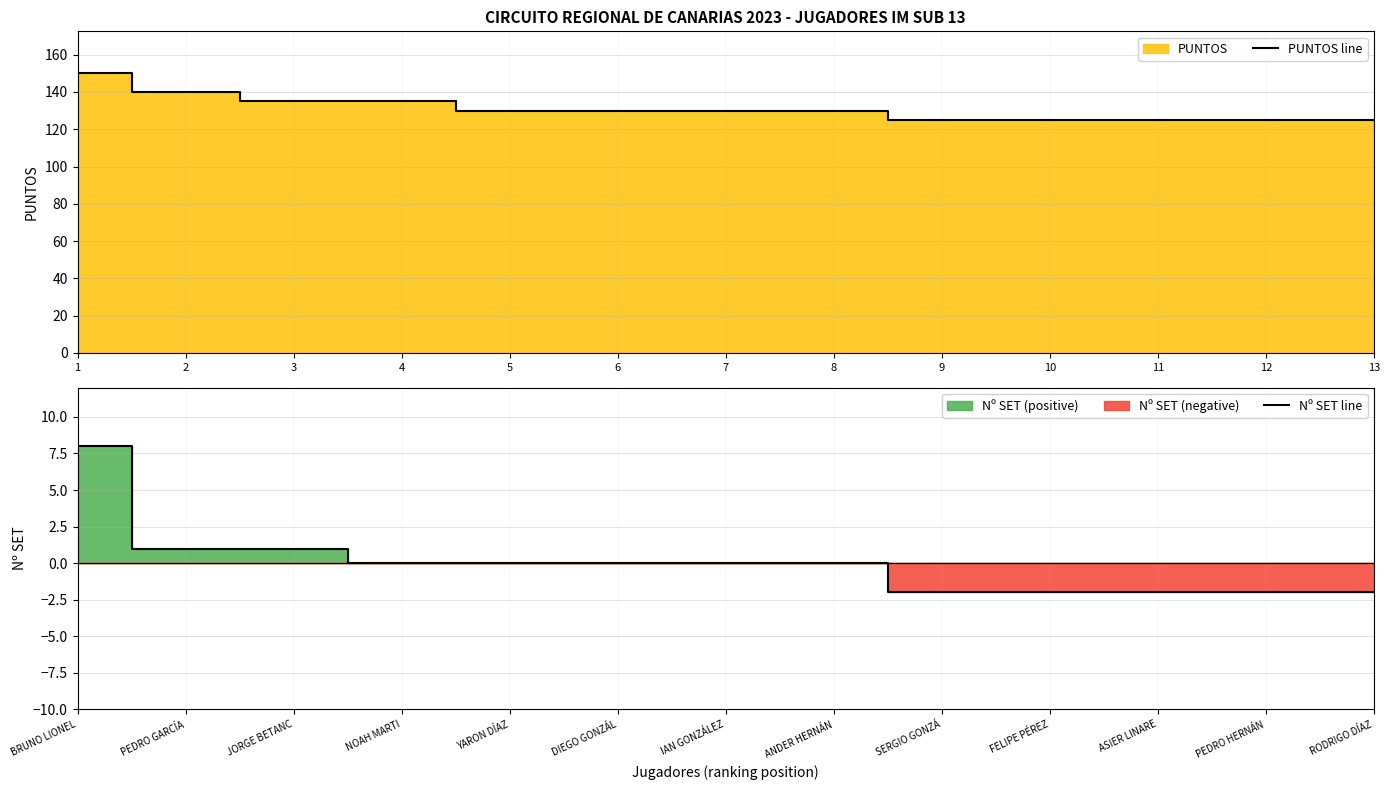

What is the highest value of the PUNTOS line series?

150